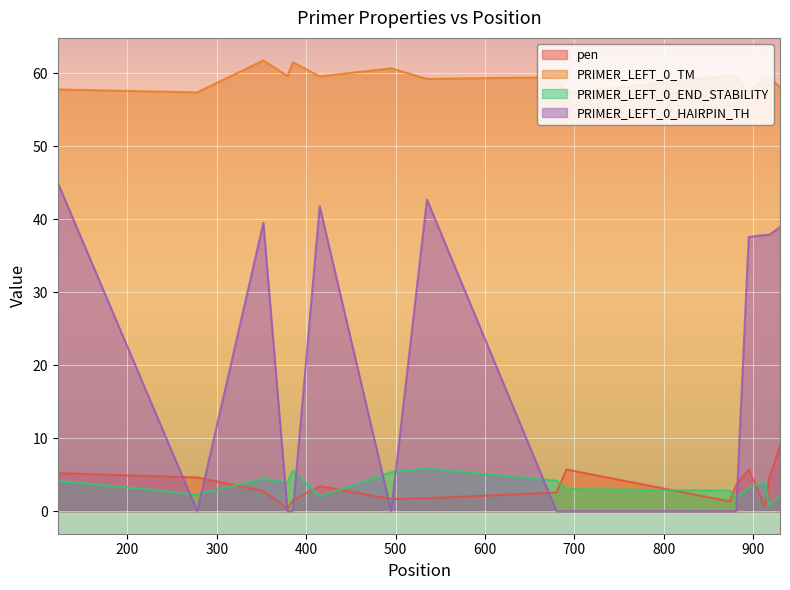

How many values in the PRIMER_LEFT_0_TM series are below 59?

6